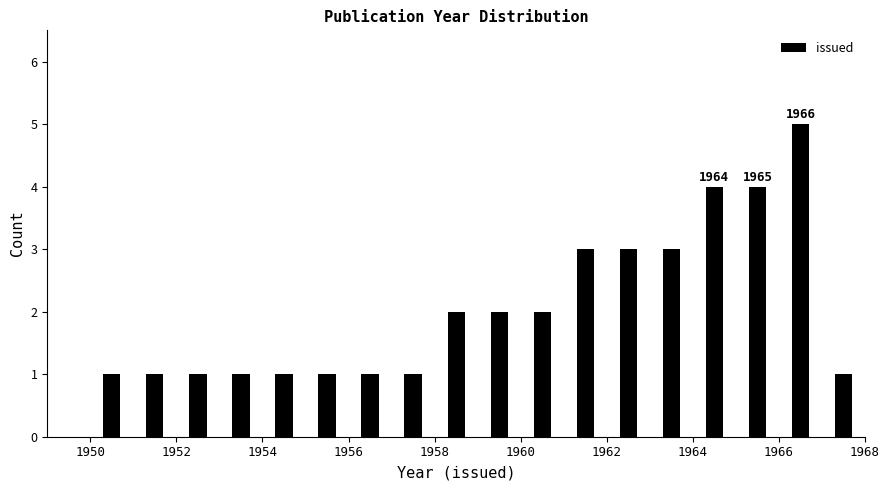

Which range on the x-axis has the tallest bar?

1966 to 1967